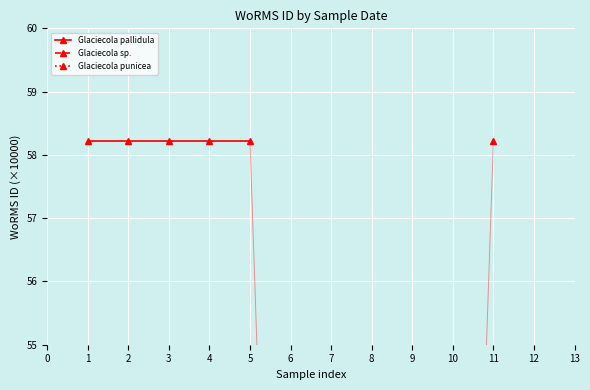

What is the sum of the Glaciecola pallidula values at 2 and 3?

116.4